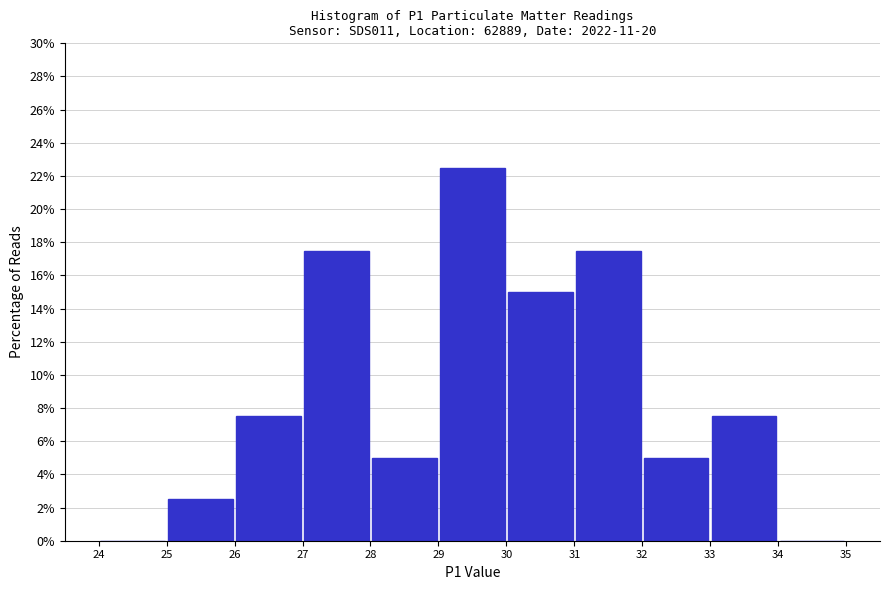

Reading left to right, list every bar in this chart as the range it spans on the x-axis followed by its height. The values are not printed on the chart, so give them approximately, as read against the axis.

24 to 25: 0
25 to 26: 2.6
26 to 27: 7.6
27 to 28: 17.6
28 to 29: 5.0
29 to 30: 22.6
30 to 31: 15.0
31 to 32: 17.6
32 to 33: 5.0
33 to 34: 7.6
34 to 35: 0